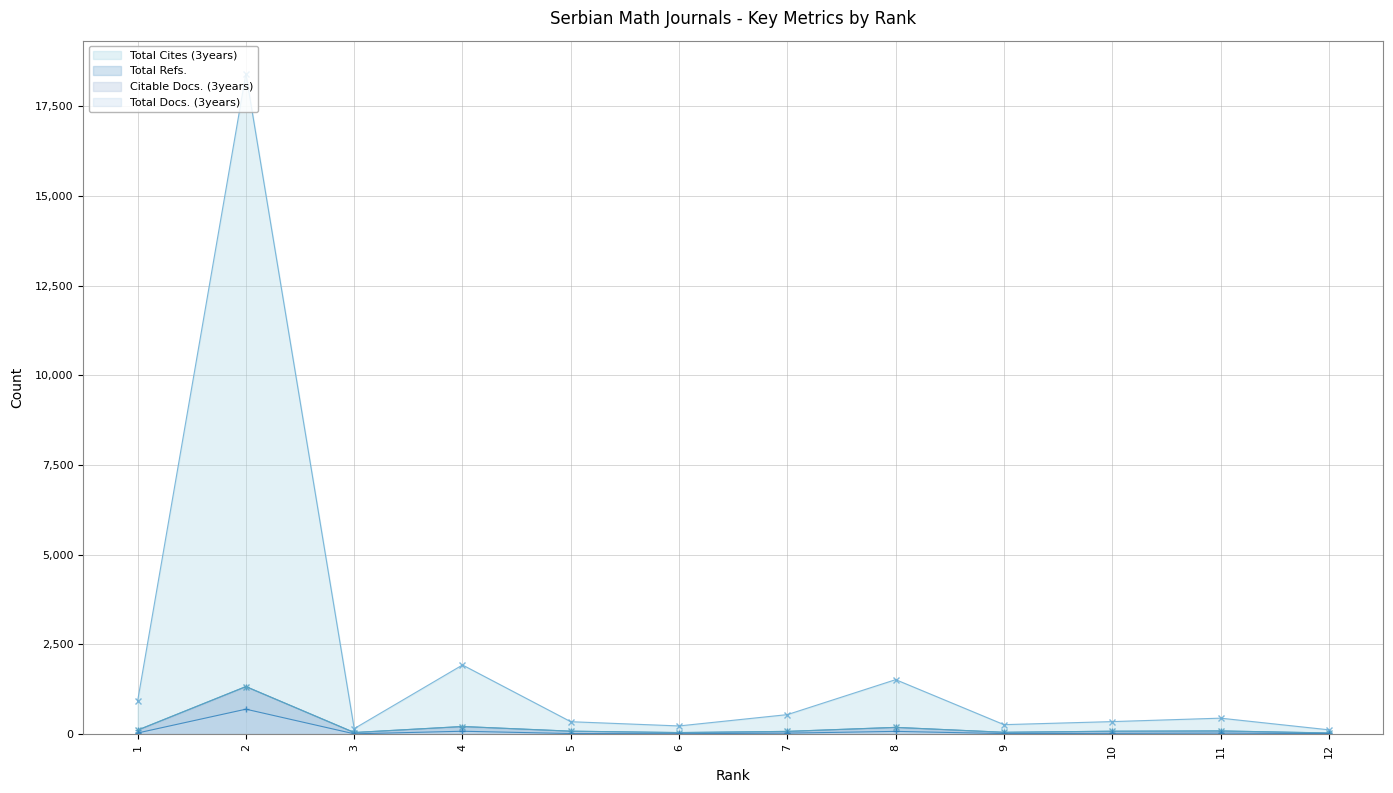

How many data points in Citable Docs. (3years) are less than 80?

6